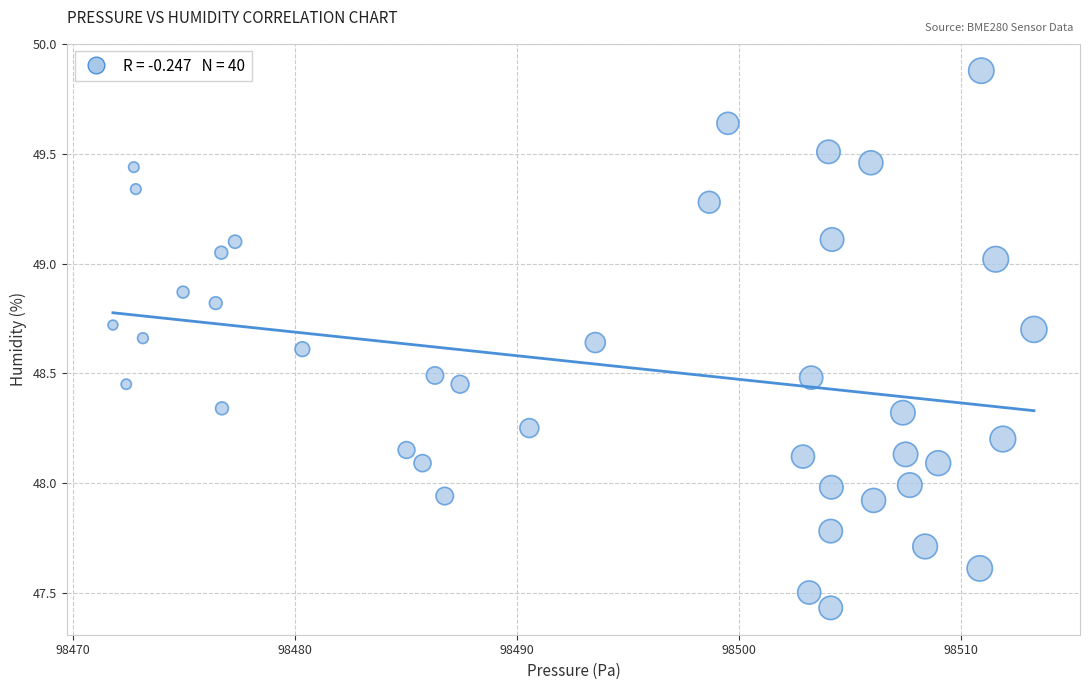

What is the range of X values (max minus min)?

41.5